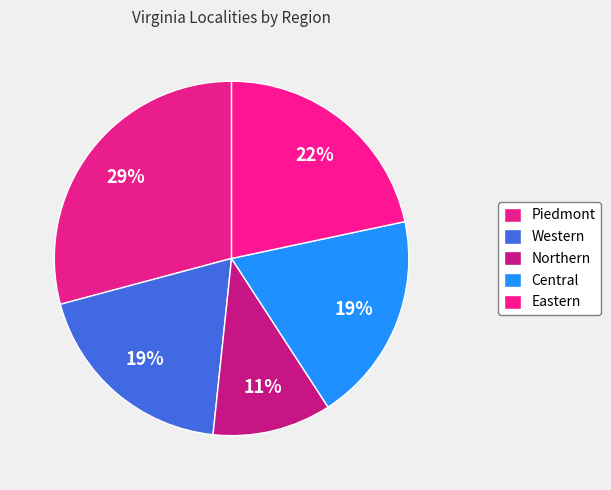

Count the number of slices in the pie.

5